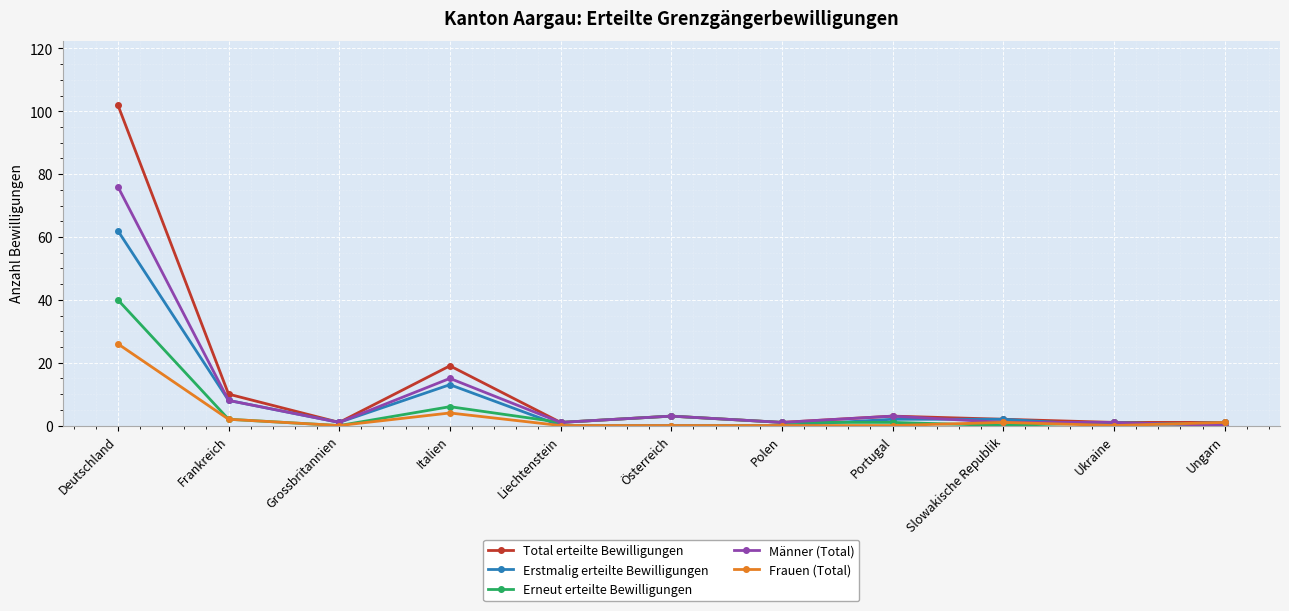

What is the highest value of the Erneut erteilte Bewilligungen series?

40